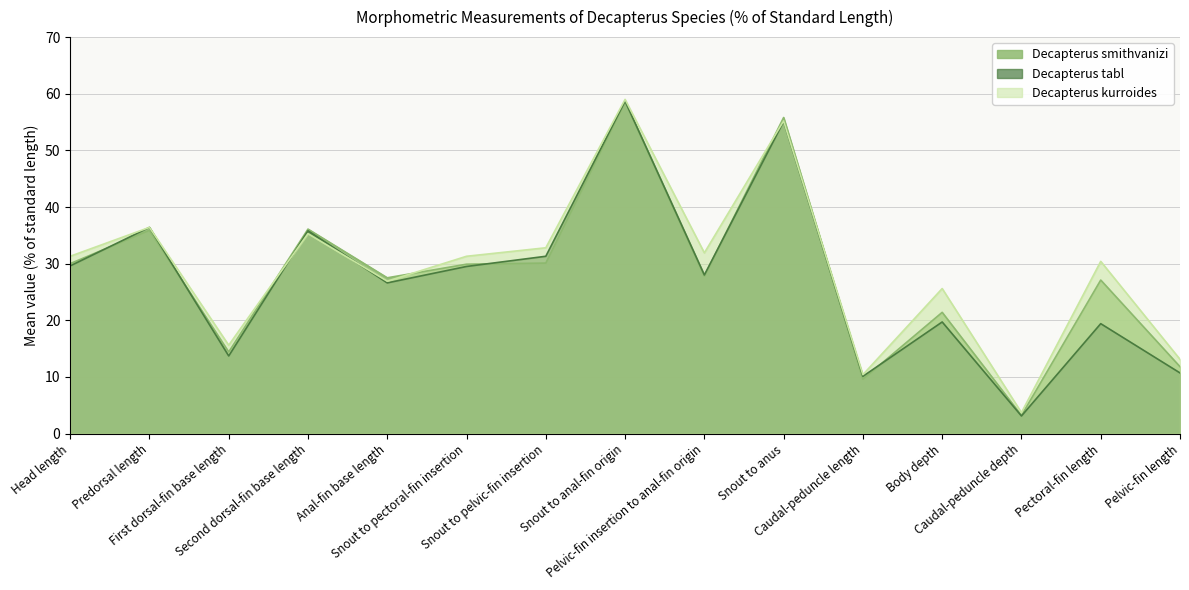

At how many categories does at least one series exceed 33?

4